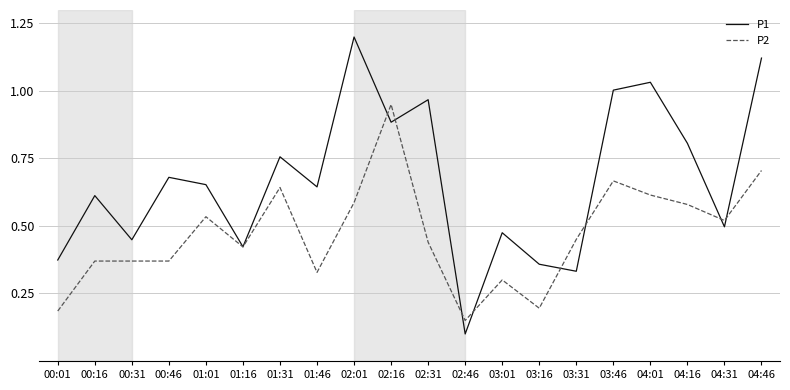

Which series has the largest range (max minus min)?

P1